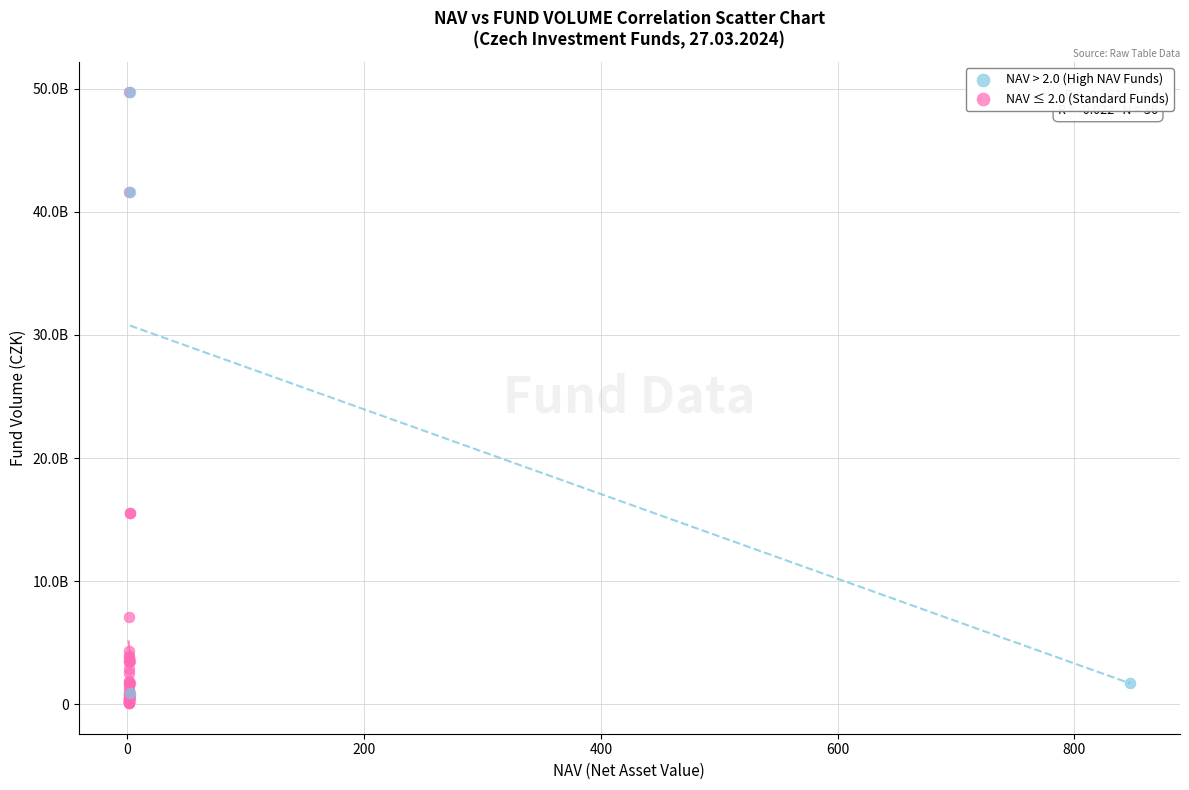

What are all the series names shown in the legend?

NAV > 2.0 (High NAV Funds), NAV ≤ 2.0 (Standard Funds)